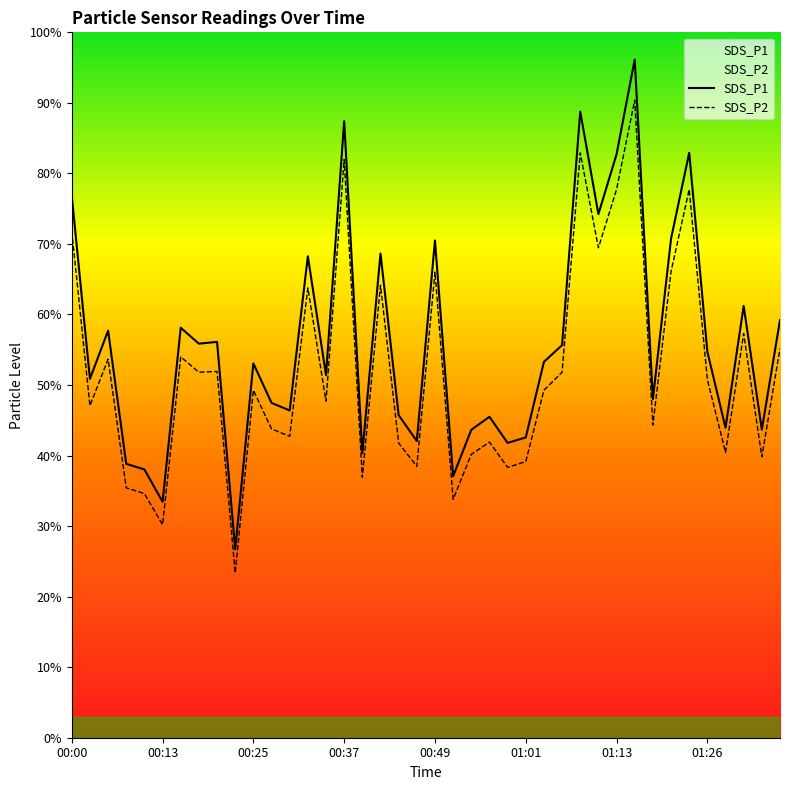

True or false: SDS_P2 has more than 0 points higher than both neighbors.

True